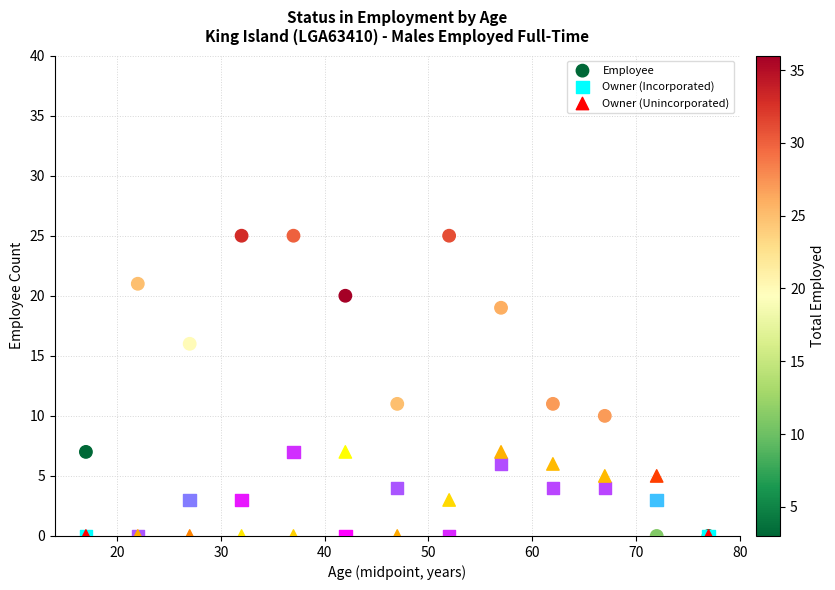

What are all the series names shown in the legend?

Employee, Owner (Incorporated), Owner (Unincorporated)